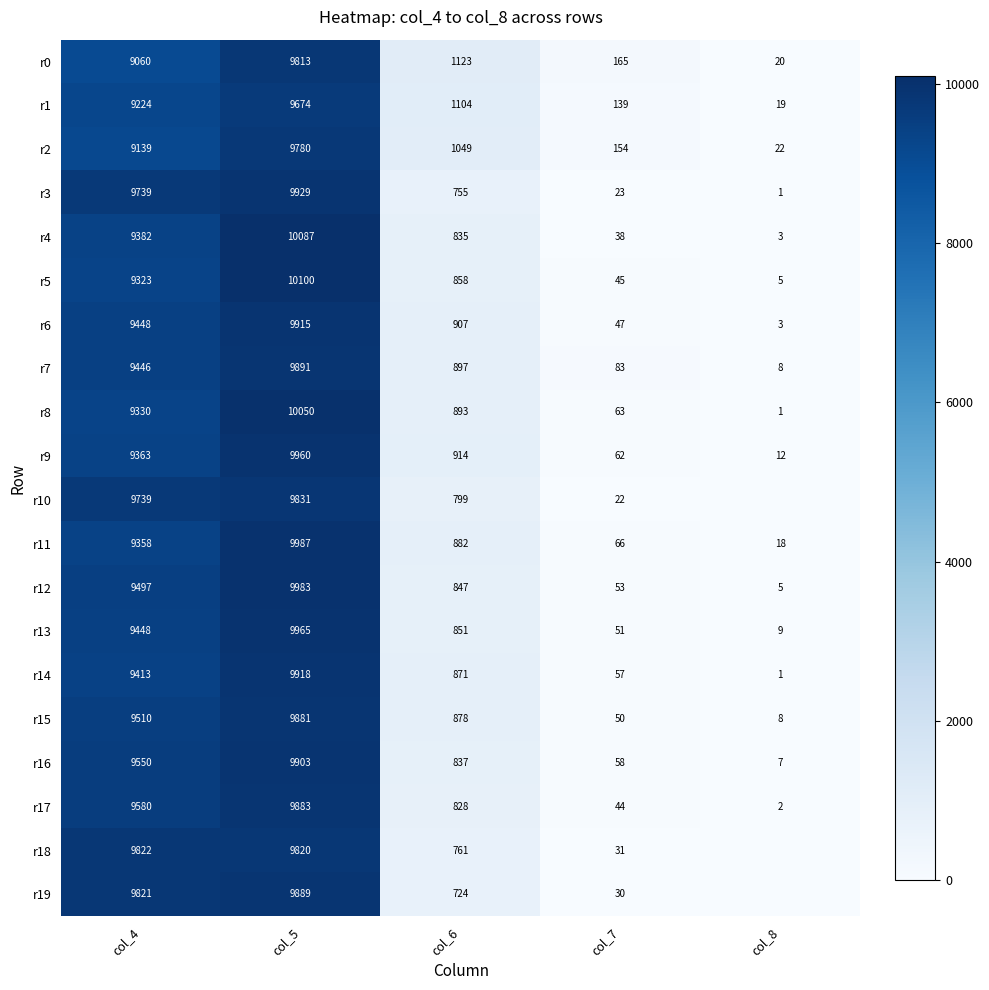

Is the value of r15 at col_5 greater than the value of r8 at col_6?

Yes